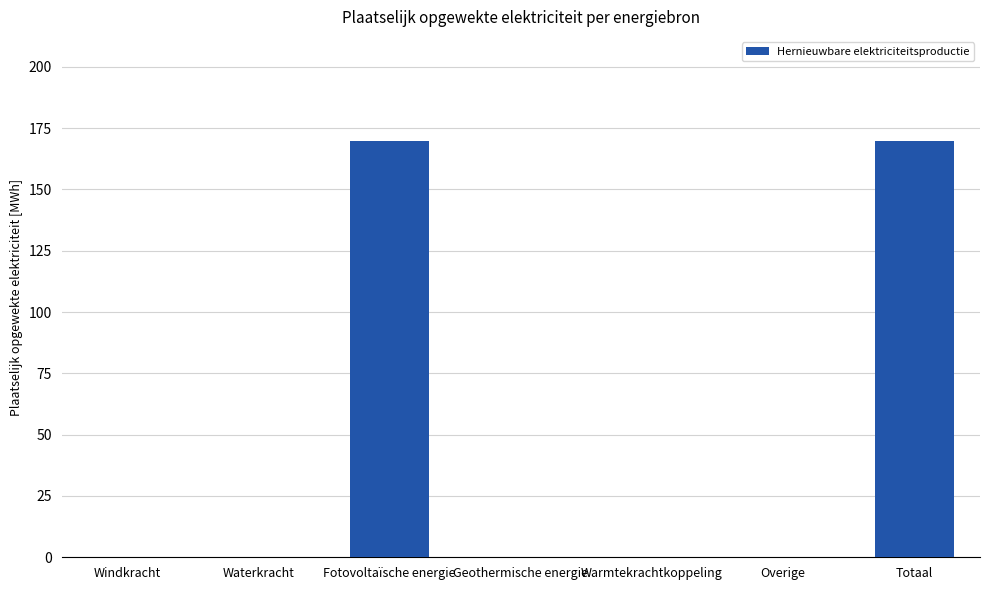

Reading left to right, extract all data points from this chart.

Windkracht=0.0	Waterkracht=0.0	Fotovoltaïsche energie=169.8	Geothermische energie=0.0	Warmtekrachtkoppeling=0.0	Overige=0.0	Totaal=169.8